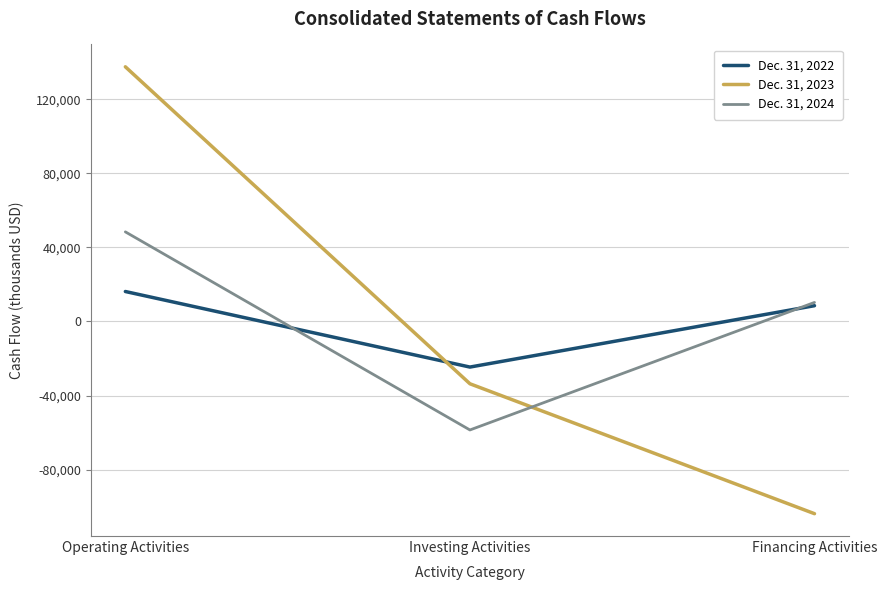

Is the value of Dec. 31, 2023 at Operating Activities greater than the value of Dec. 31, 2024 at Investing Activities?

Yes